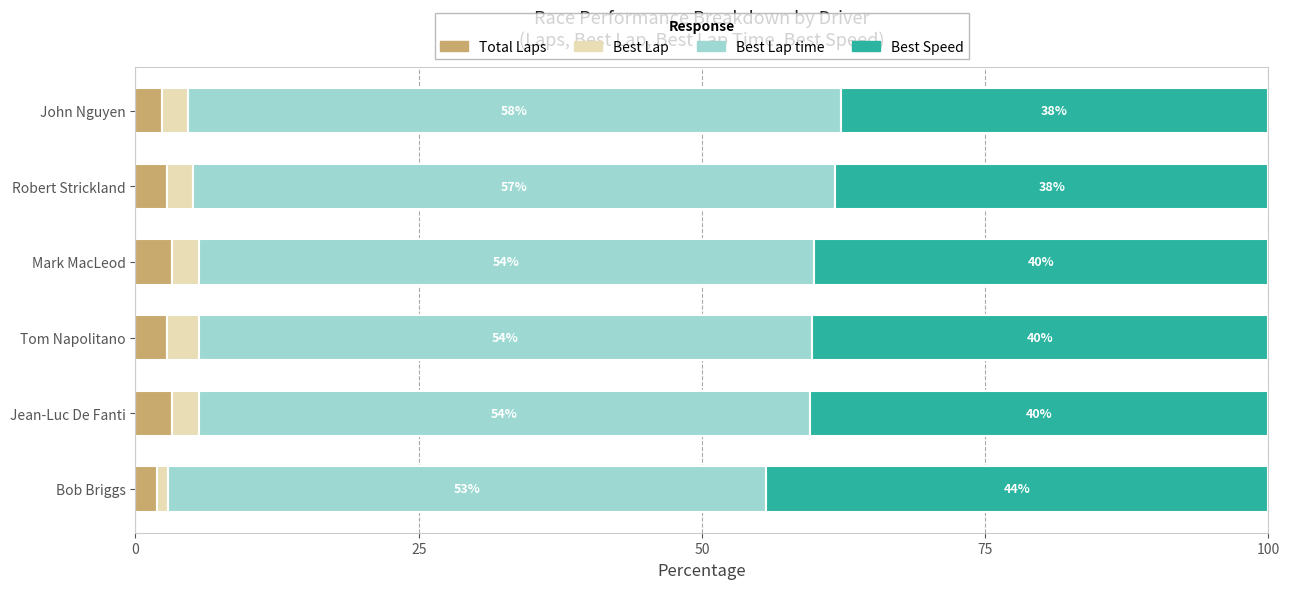

How many data points does each series have?

6